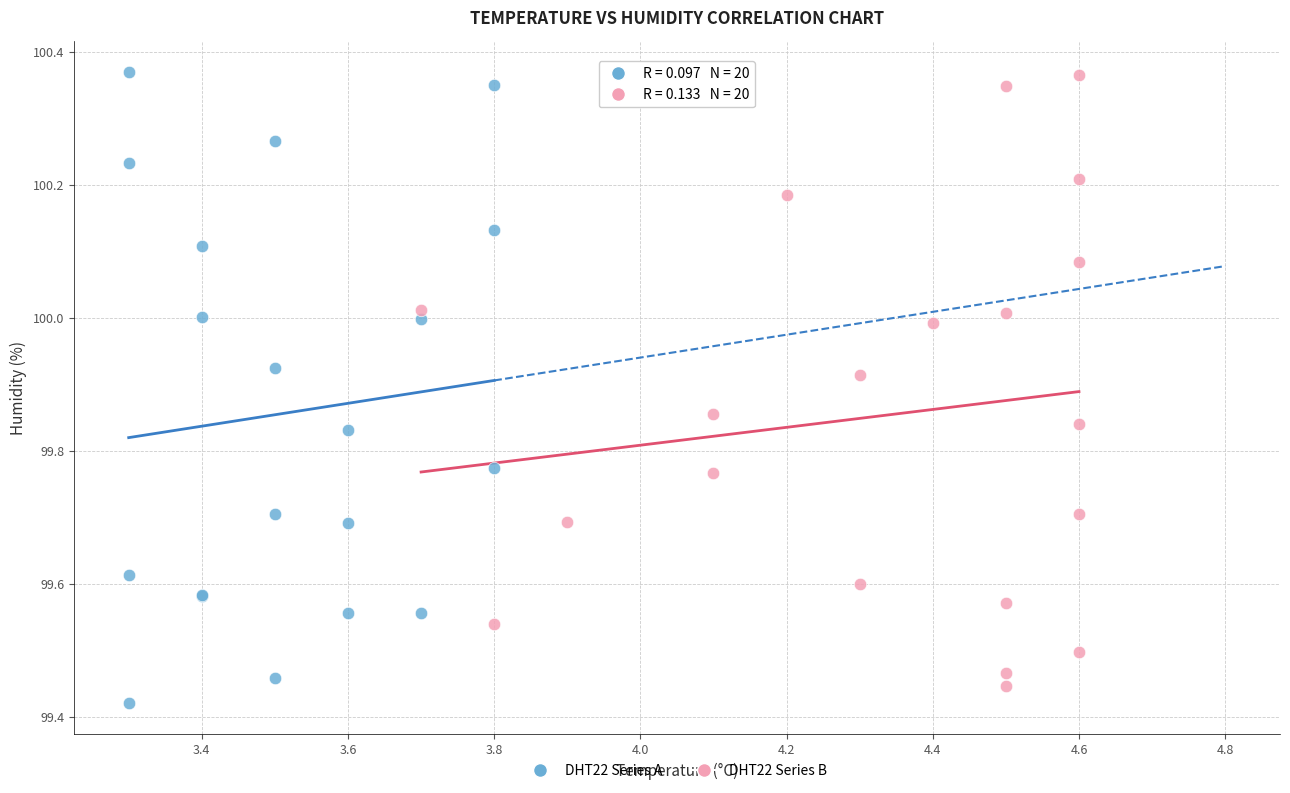

What are all the series names shown in the legend?

DHT22 Series A, DHT22 Series B